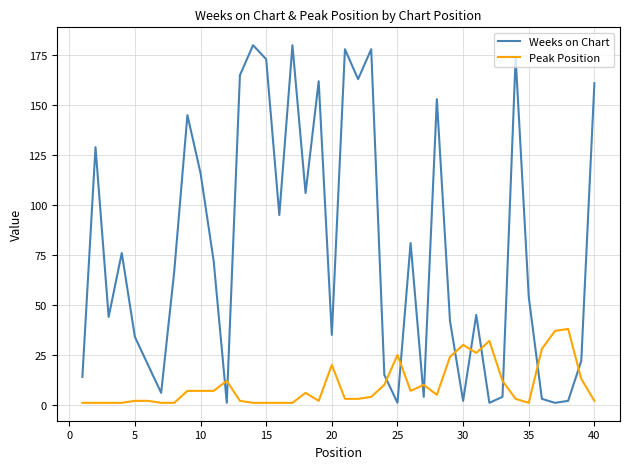

How many lines are shown in the chart?

2